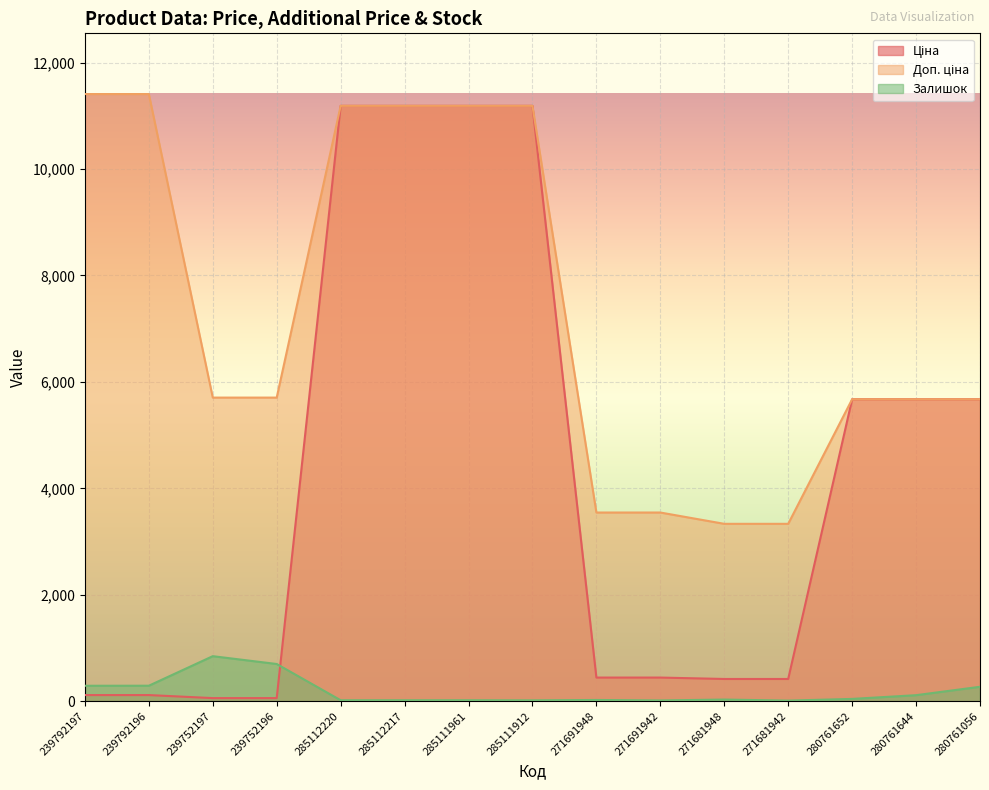

How many lines are shown in the chart?

3